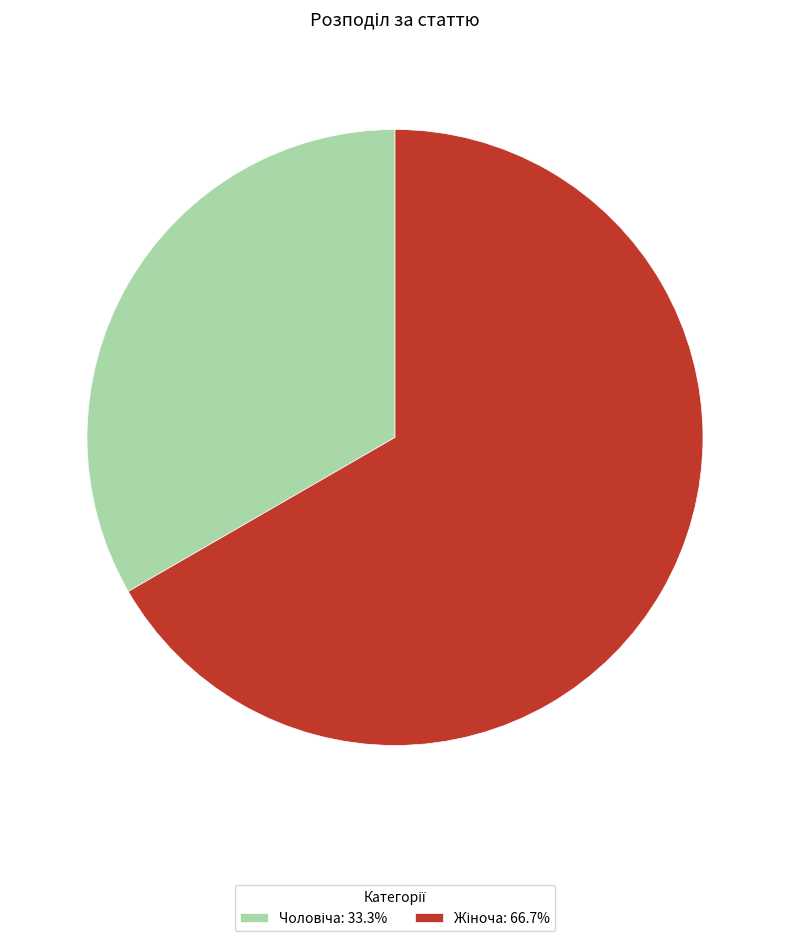

Is there a majority slice in this chart?

Yes